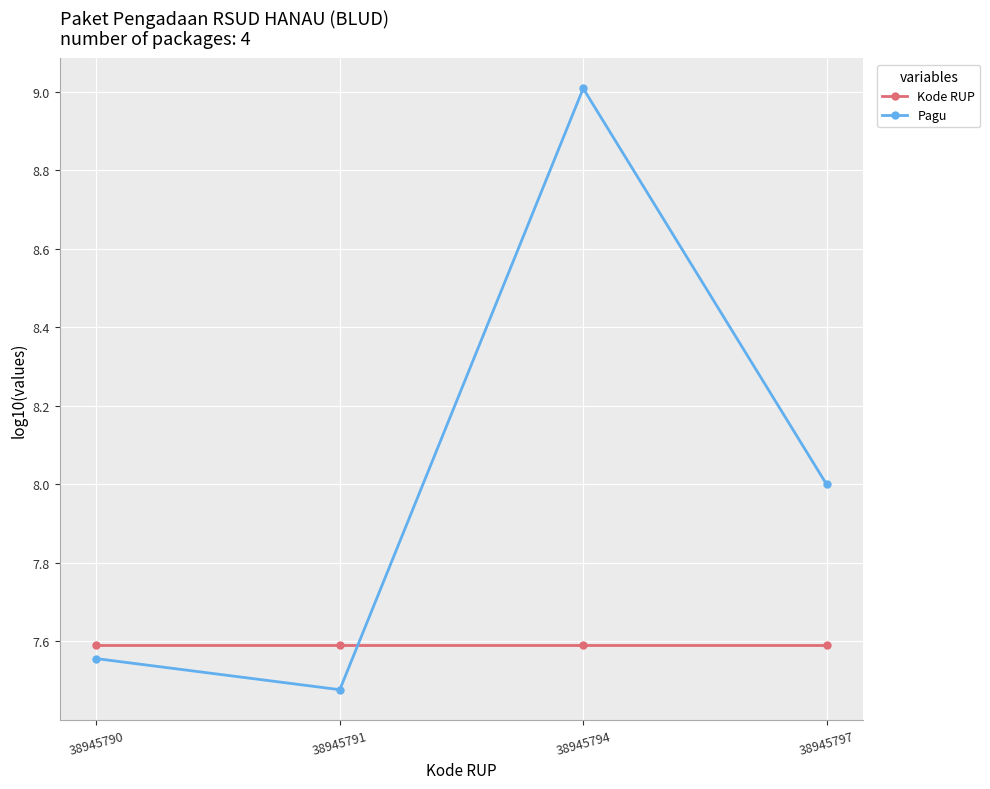

Which series ends up on top after the final intersection of Kode RUP and Pagu?

Pagu